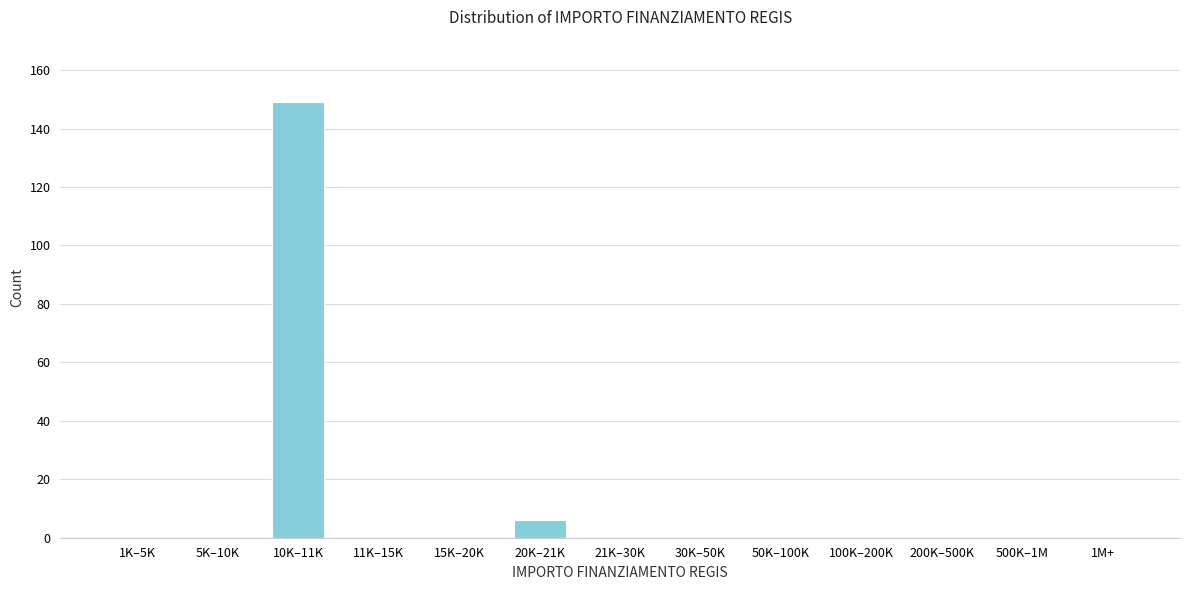

Reading left to right, transcribe all the data shown in this chart.

1K–5K=0	5K–10K=0	10K–11K=149	11K–15K=0	15K–20K=0	20K–21K=6	21K–30K=0	30K–50K=0	50K–100K=0	100K–200K=0	200K–500K=0	500K–1M=0	1M+=0